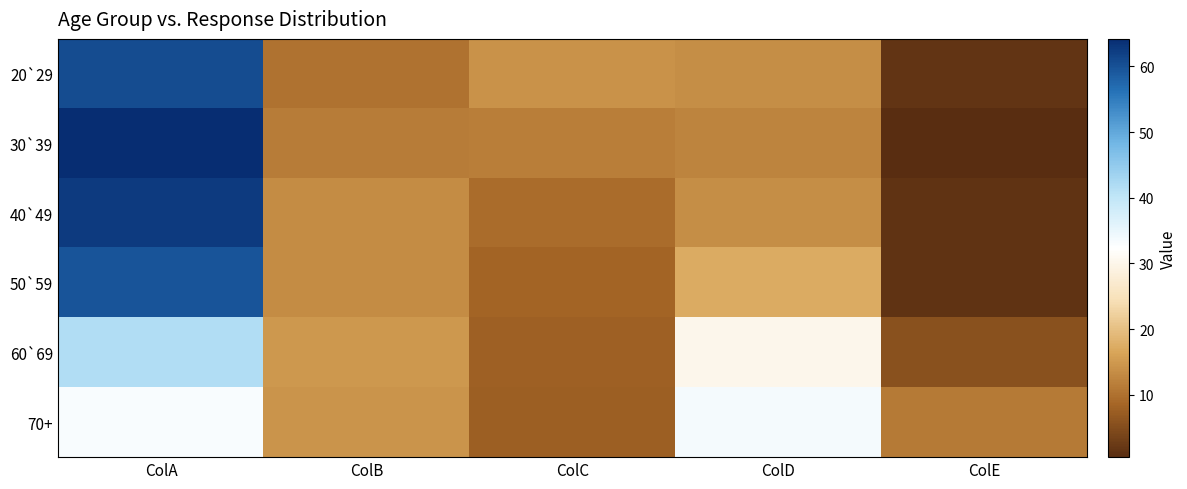

Reading left to right, extract all data points from this chart.

20`29: ColA=60.7	ColB=10.2	ColC=14.1	ColD=13.5	ColE=1.6
30`39: ColA=64.2	ColB=11.2	ColC=11.6	ColD=12.4	ColE=0.5
40`49: ColA=62.5	ColB=13.3	ColC=9.4	ColD=13.5	ColE=1.3
50`59: ColA=59.6	ColB=13.3	ColC=8.4	ColD=17.3	ColE=1.3
60`69: ColA=41.8	ColB=14.7	ColC=7.8	ColD=30.2	ColE=5.6
70+: ColA=33.3	ColB=14.4	ColC=7.5	ColD=33.8	ColE=11.0